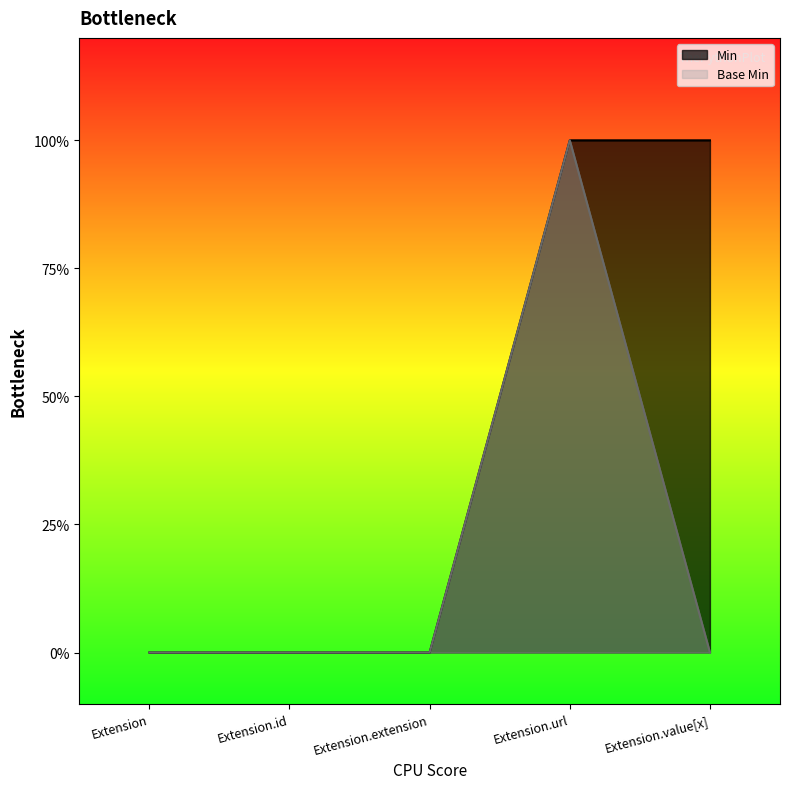

Which series has the largest total across all categories?

Min